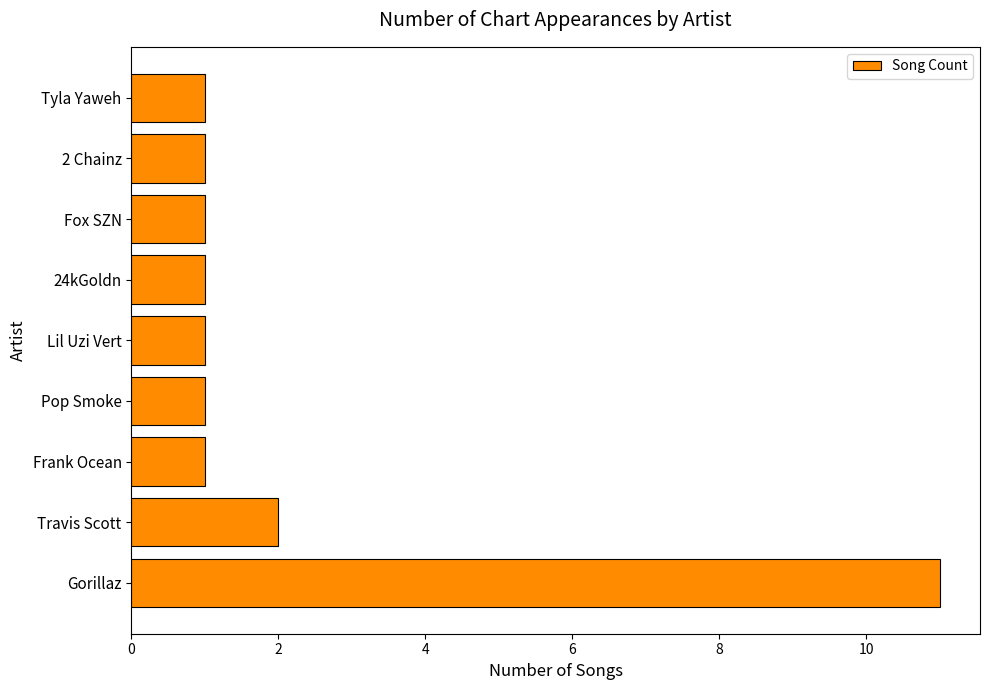

Which category has the highest value across all series?

Gorillaz